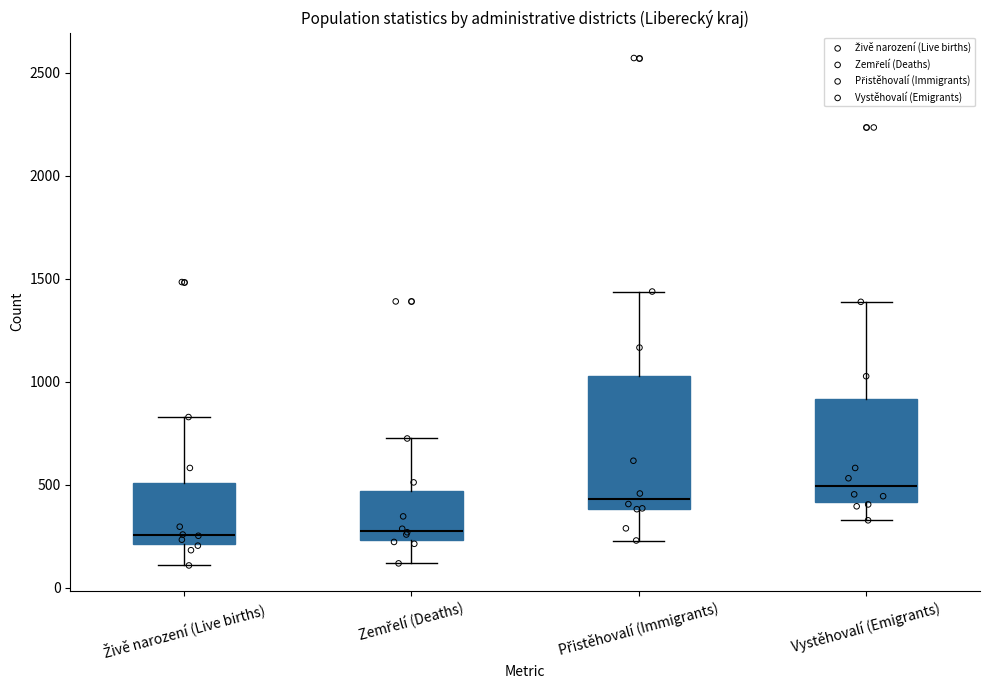

Where is the upper edge of the box for Živě narození (Live births) on the y-axis? The values are not printed on the chart, so give them approximately, as read against the axis.

500